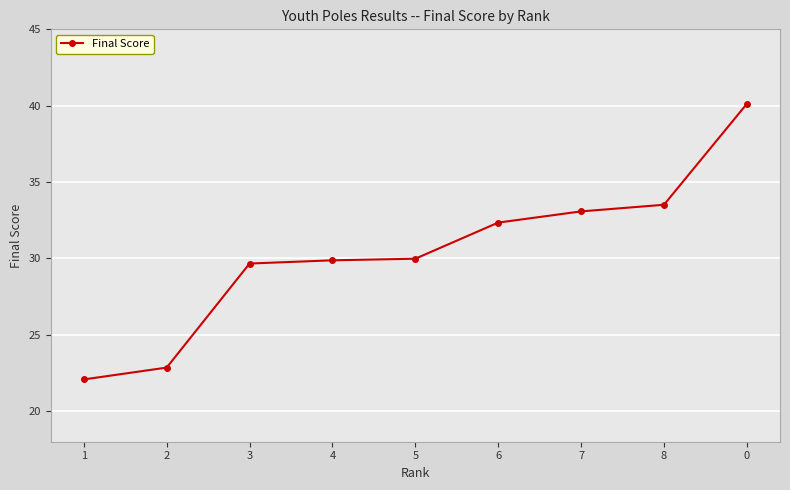

The value at 4 is 29.9. True or false?

True